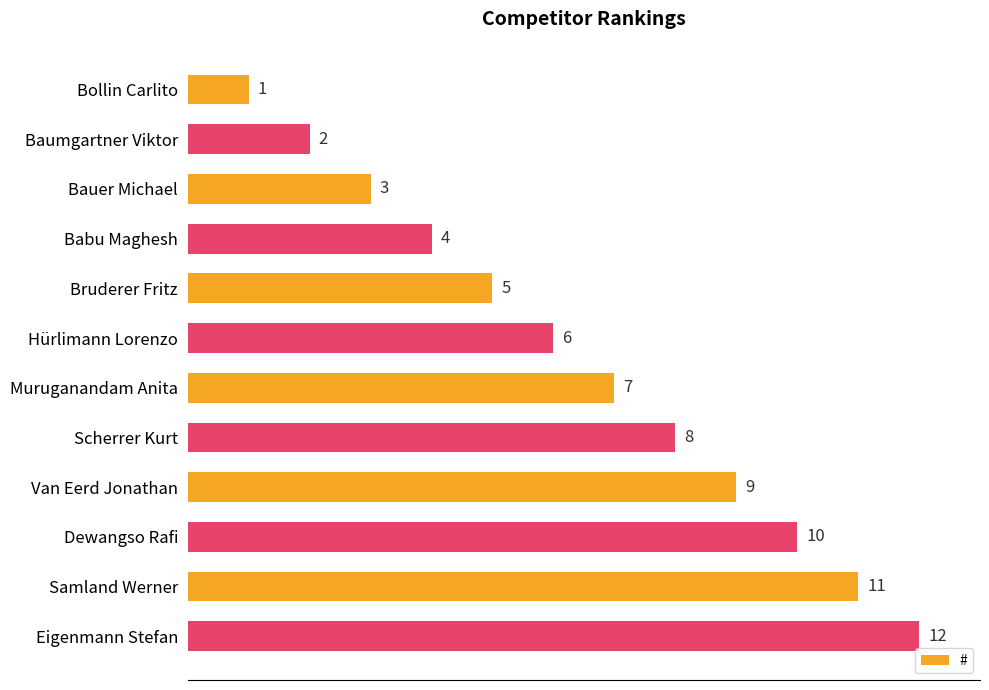

Rank the categories by value from lowest to highest.

Bollin Carlito, Baumgartner Viktor, Bauer Michael, Babu Maghesh, Bruderer Fritz, Hürlimann Lorenzo, Muruganandam Anita, Scherrer Kurt, Van Eerd Jonathan, Dewangso Rafi, Samland Werner, Eigenmann Stefan